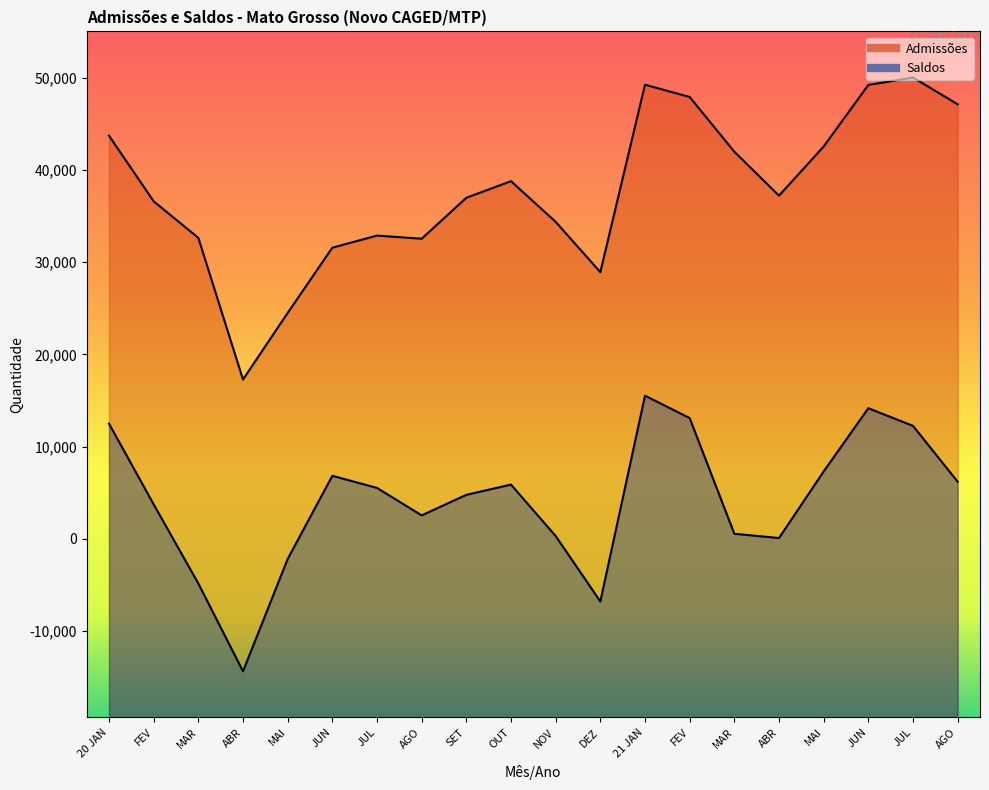

Which series has the largest range (max minus min)?

Admissões